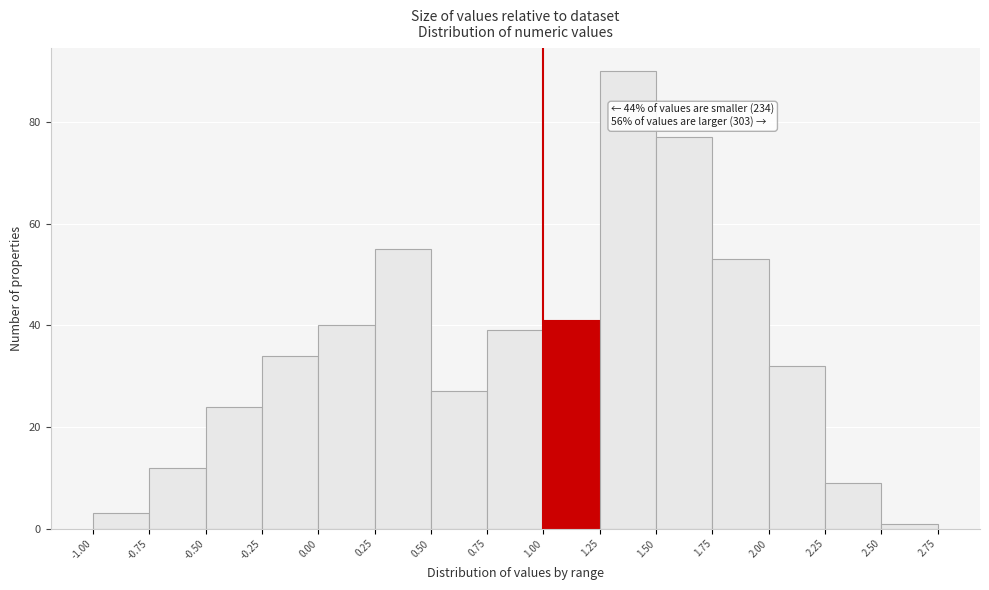

Which range on the x-axis has the tallest bar?

1.25 to 1.50